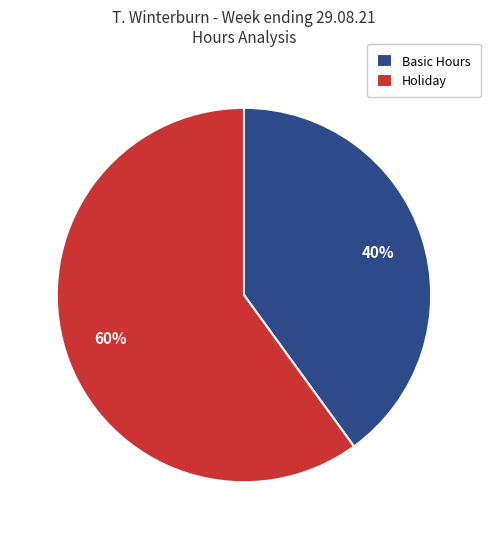

Do Basic Hours and Holiday together represent more than half of the pie?

Yes